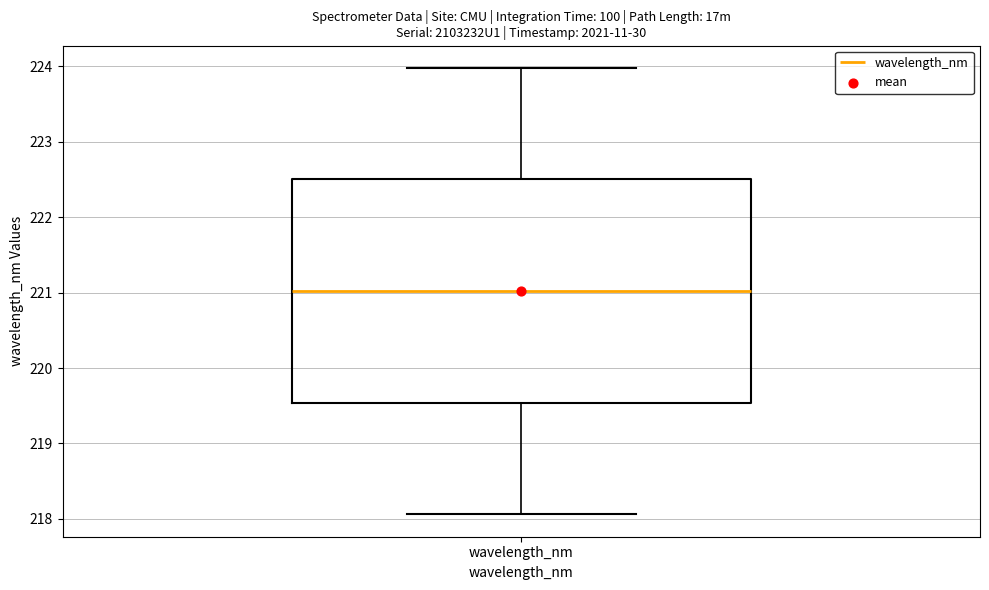

Where does the lower whisker of the box for wavelength_nm end on the y-axis? The values are not printed on the chart, so give them approximately, as read against the axis.

218.1